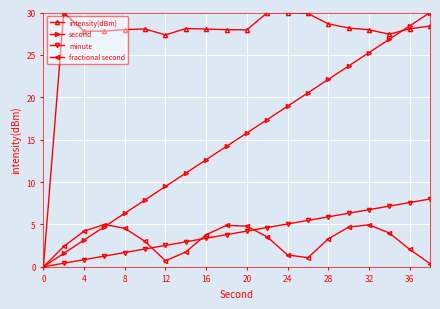

True or false: second has more than 2 interior local peaks.

False